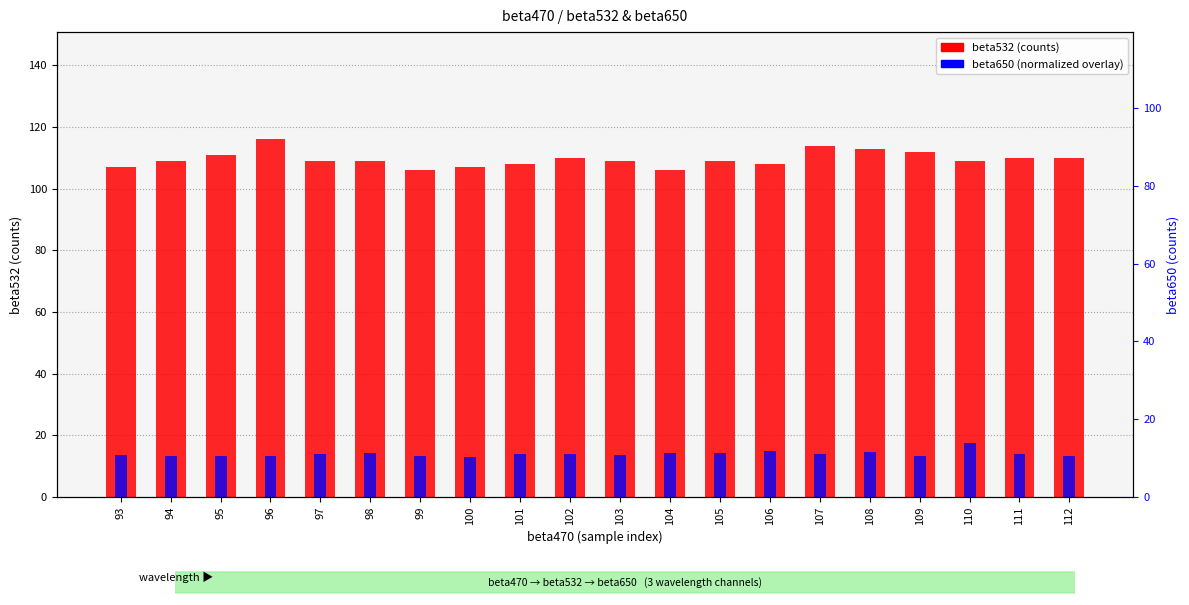

Which series has the largest total across all categories?

beta532 (counts)